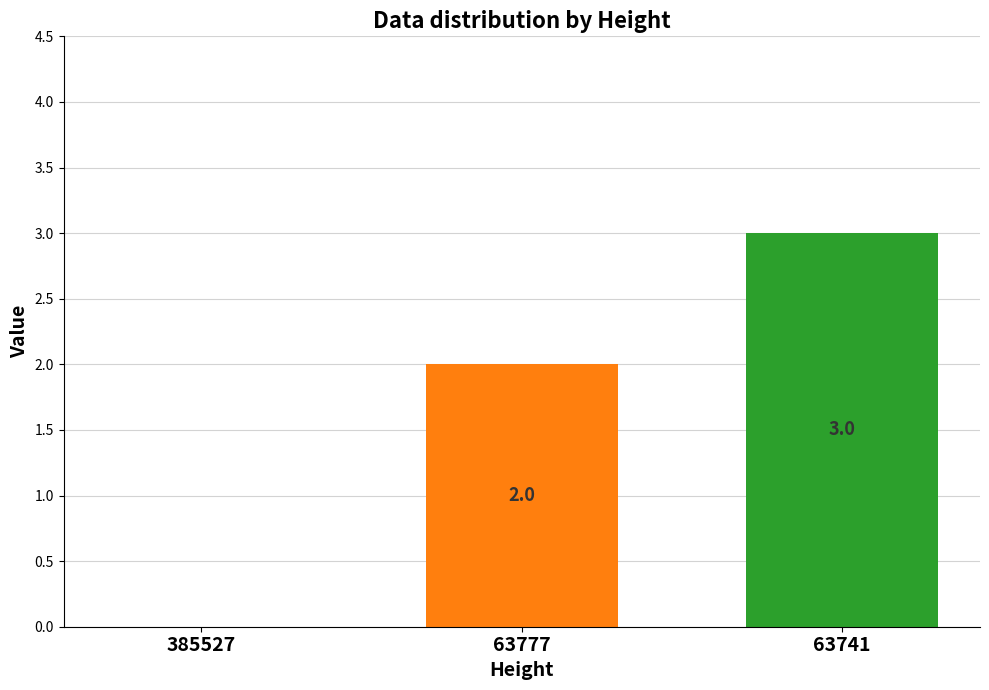

What is the maximum value shown in the chart?

3